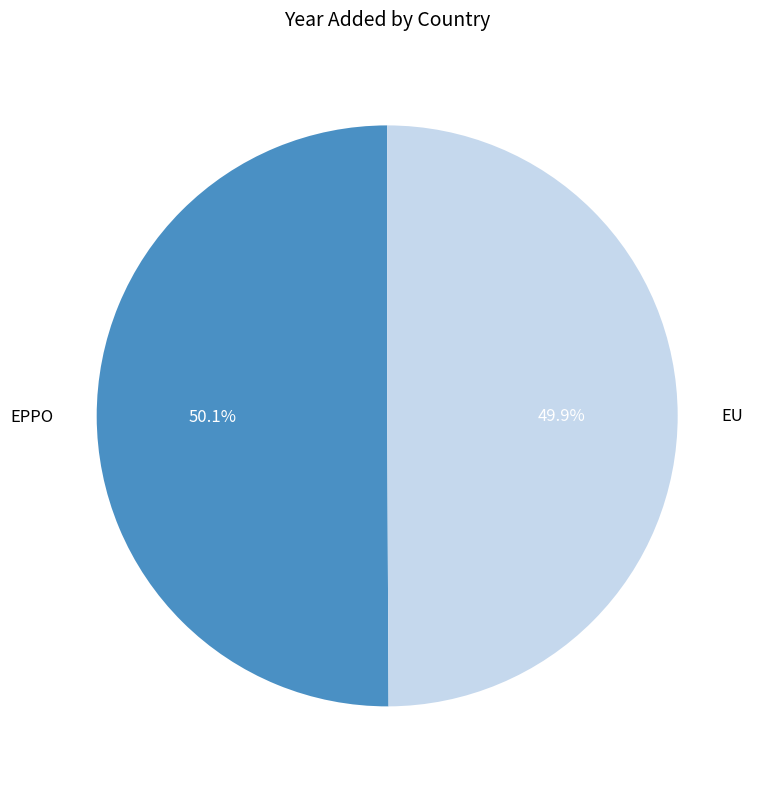

To the nearest percent, what is the average slice percentage?

50%